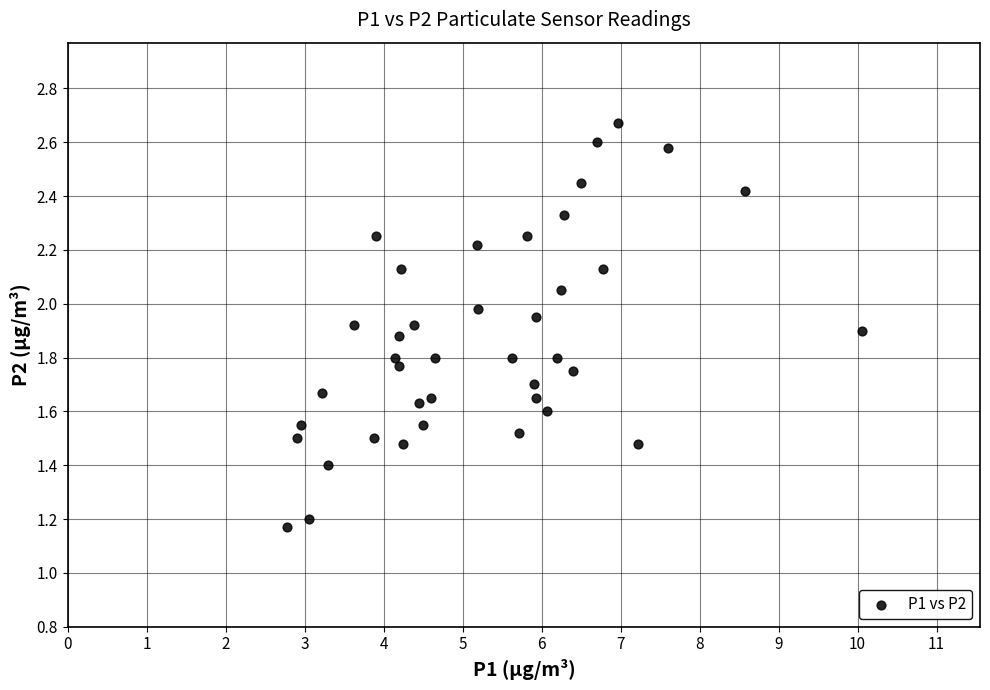

What is the range of X values (max minus min)?

7.3